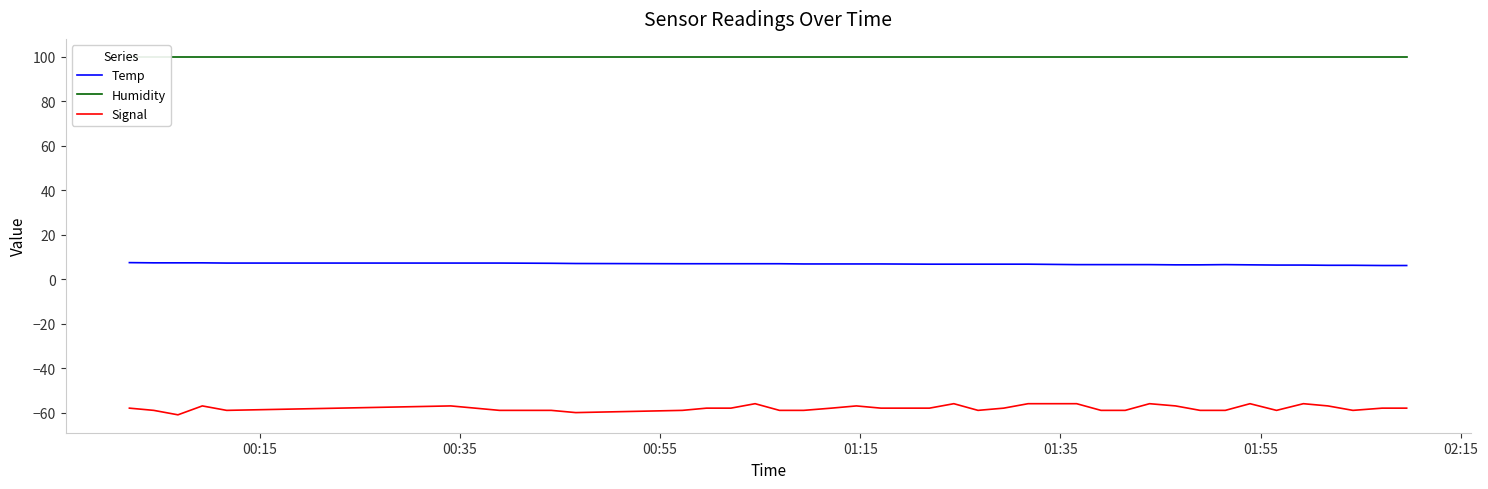

True or false: Temp and Signal intersect in this chart.

False